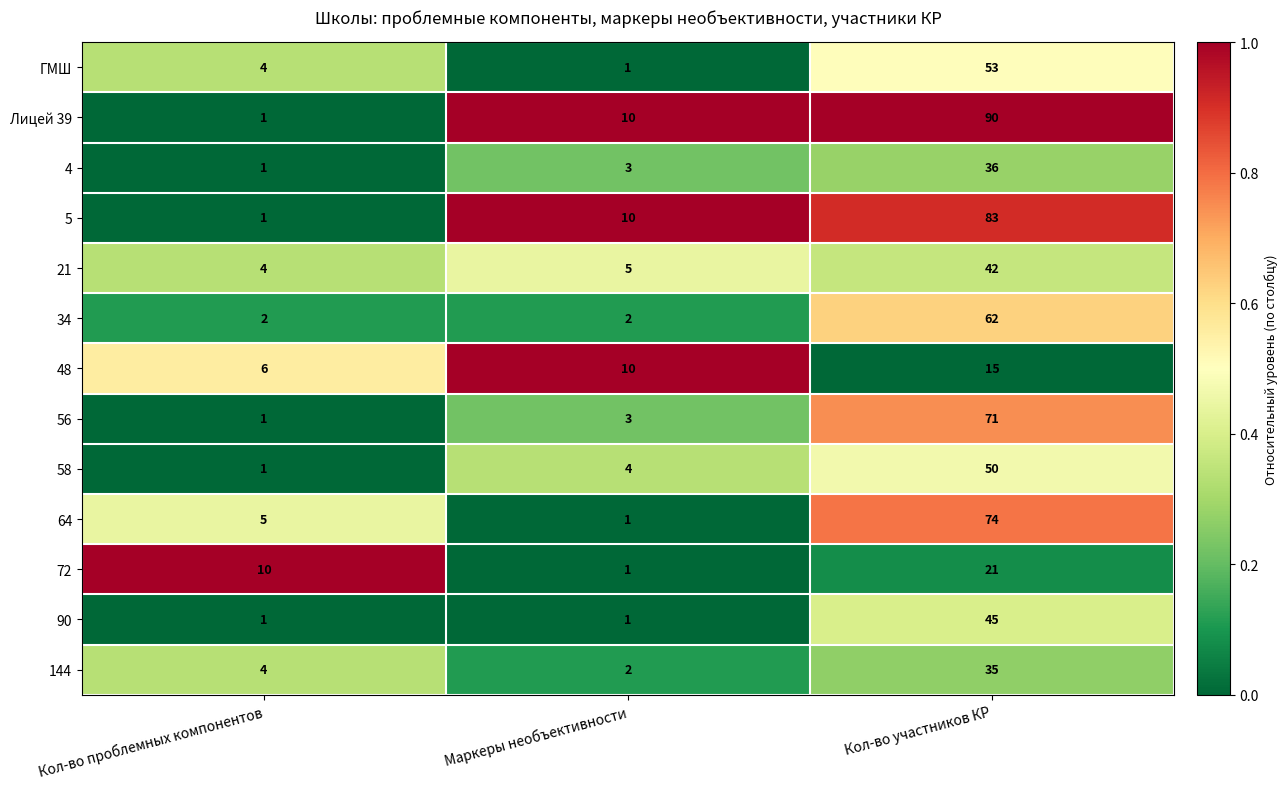

Which series has the widest spread of values?

Лицей 39